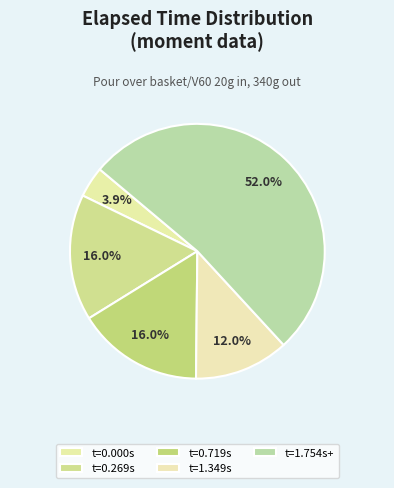

How many segments does this pie chart have?

5